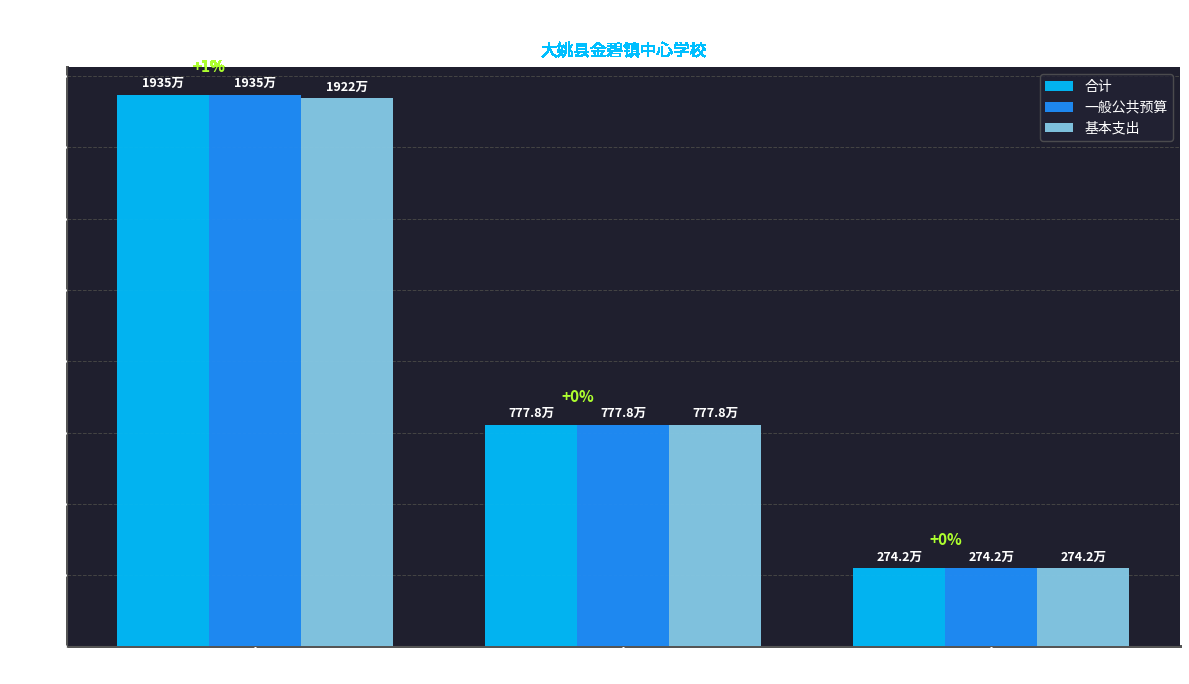

What is the label of the 3rd bar from the left?

卫生健康支出